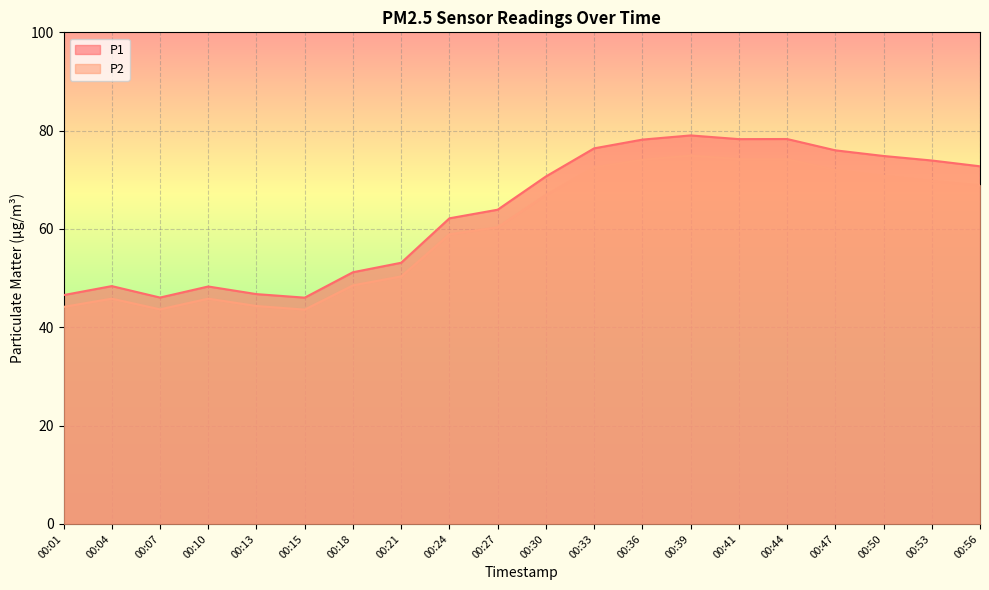

How many distinct data groups are displayed?

2